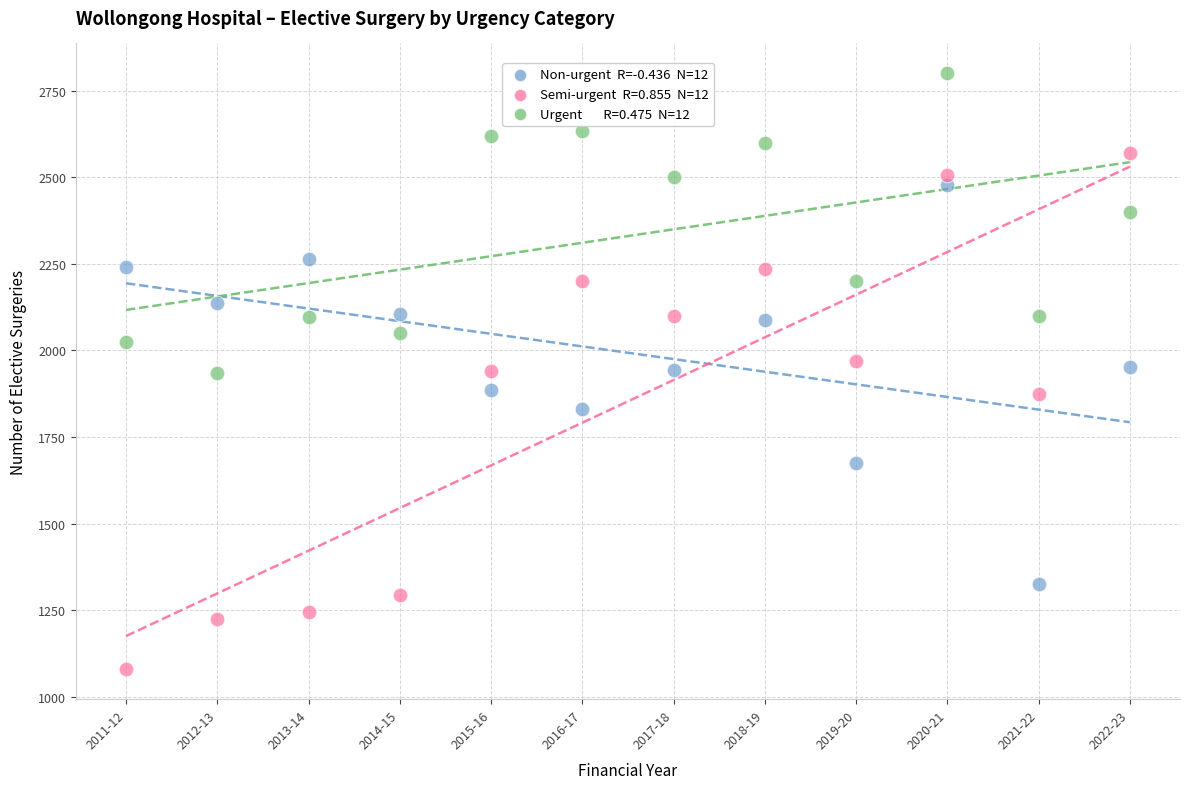

Across all data points, what is the range of Y values (max minus min)?

1721